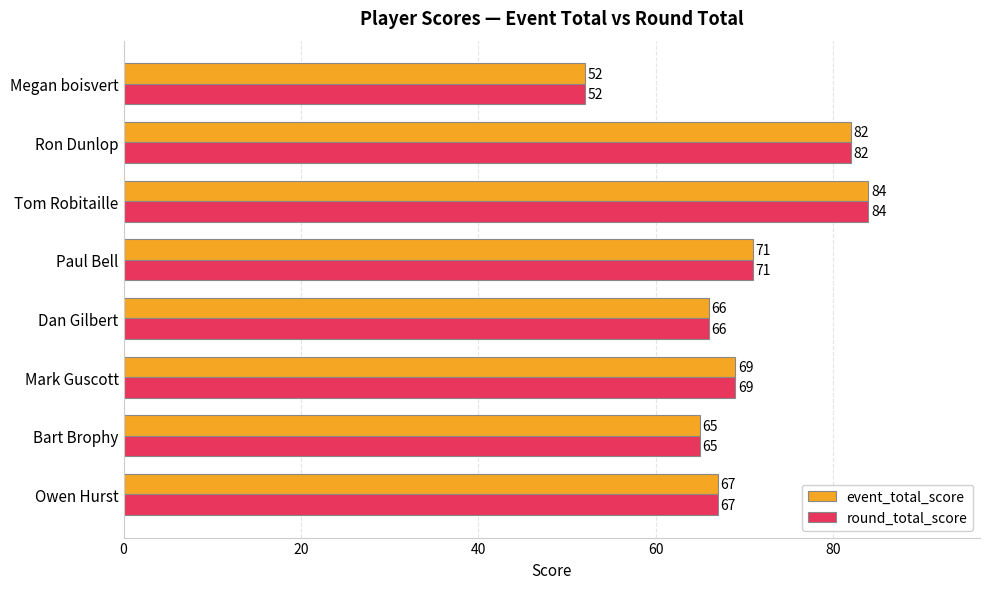

Rank the categories by event_total_score value from lowest to highest.

Megan boisvert, Bart Brophy, Dan Gilbert, Owen Hurst, Mark Guscott, Paul Bell, Ron Dunlop, Tom Robitaille